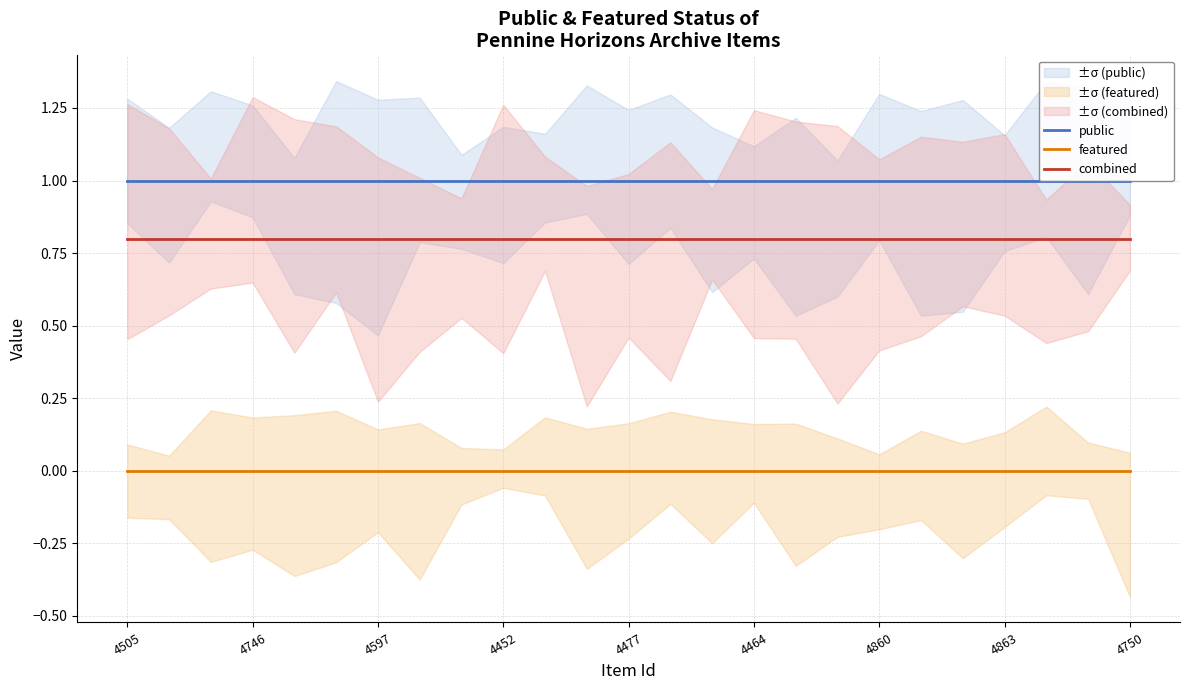

True or false: public and combined intersect in this chart.

False